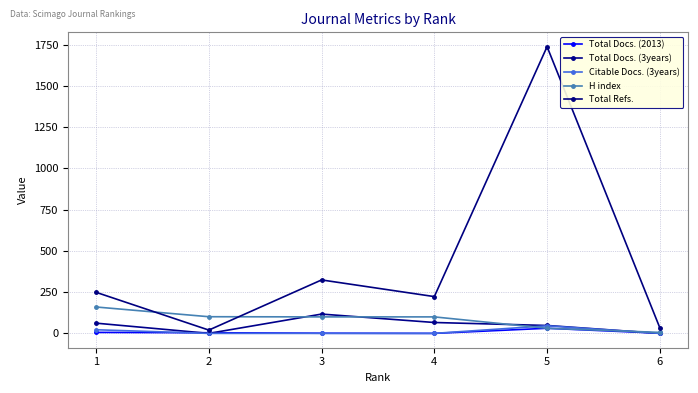

Which series has the largest range (max minus min)?

Total Refs.